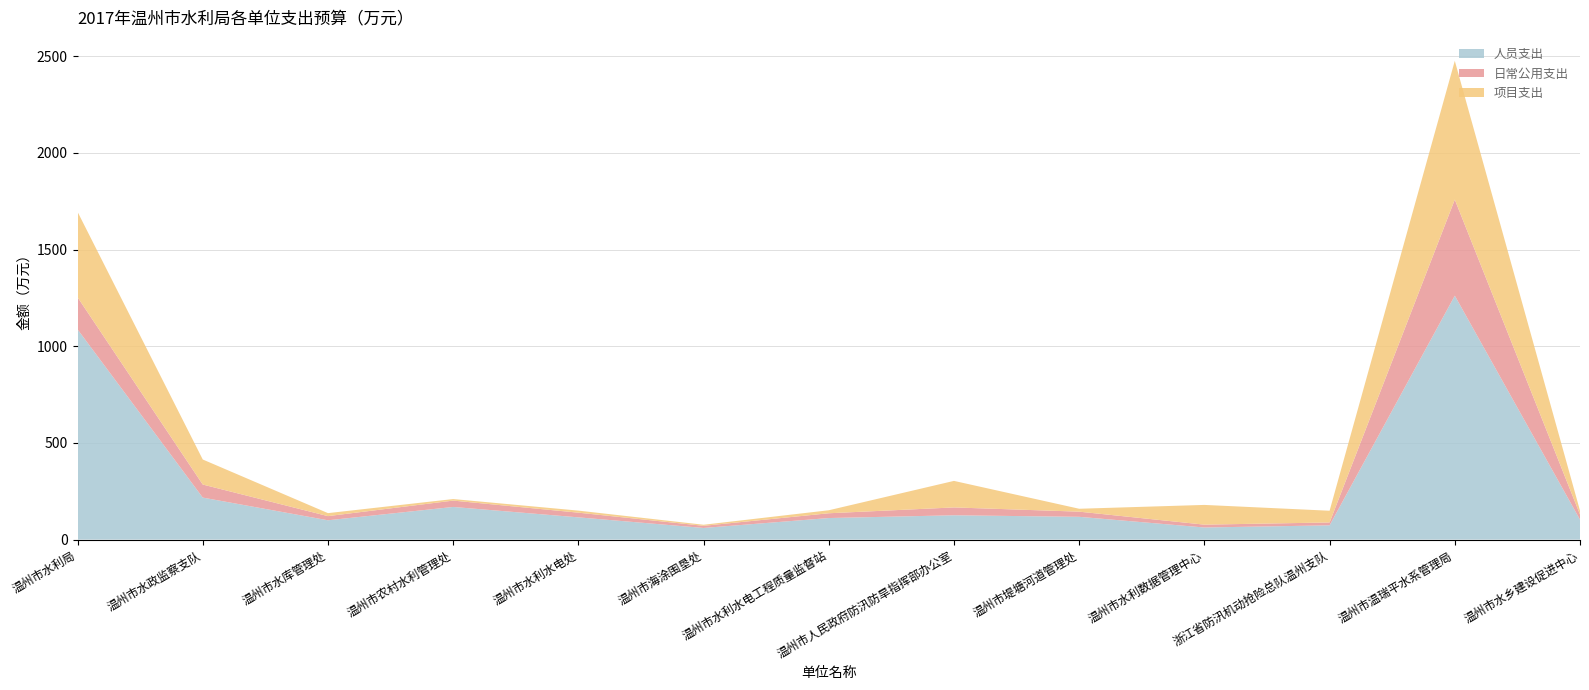

The 人员支出 series shows 263.9 at 温州市温瑞平水系管理局. True or false?

False